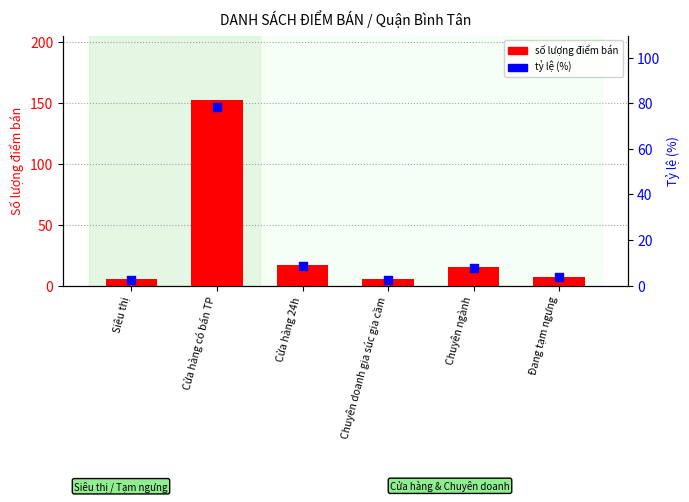

What is the total value across all series at Chuyên ngành?

22.7